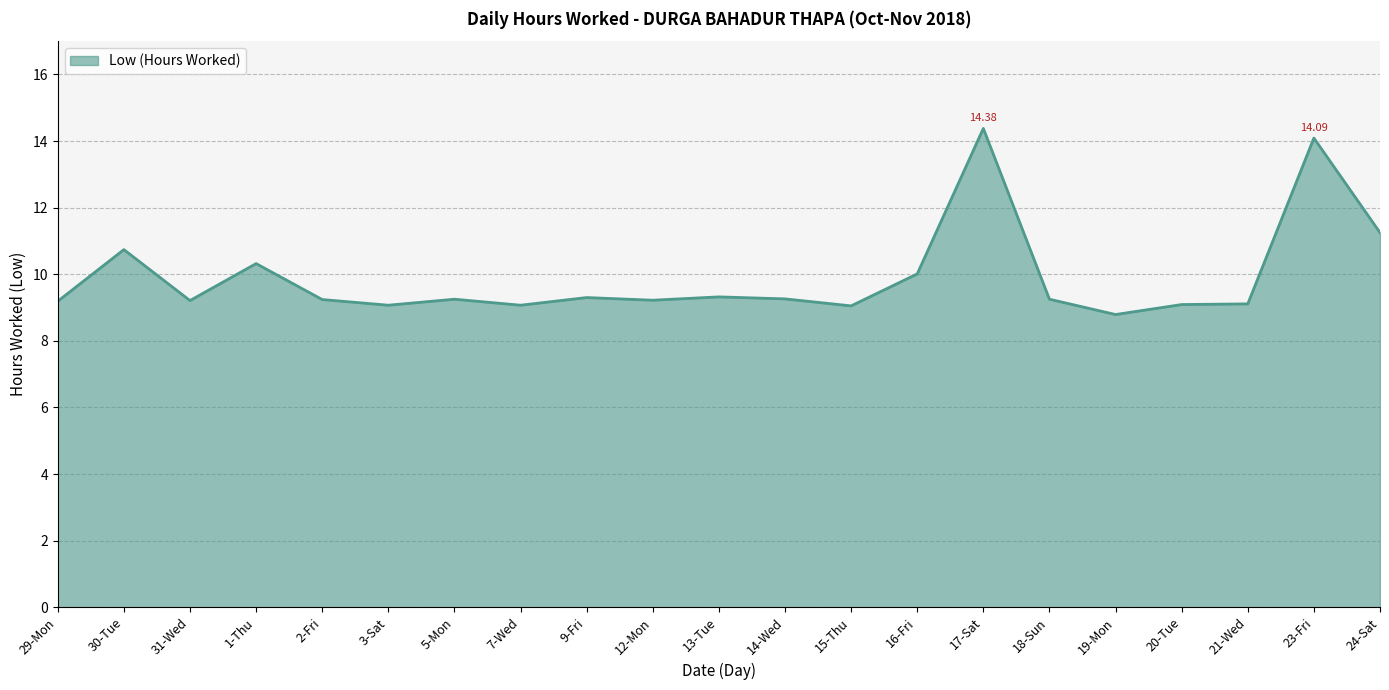

At which category does the chart reach its minimum across all series?

19-Mon